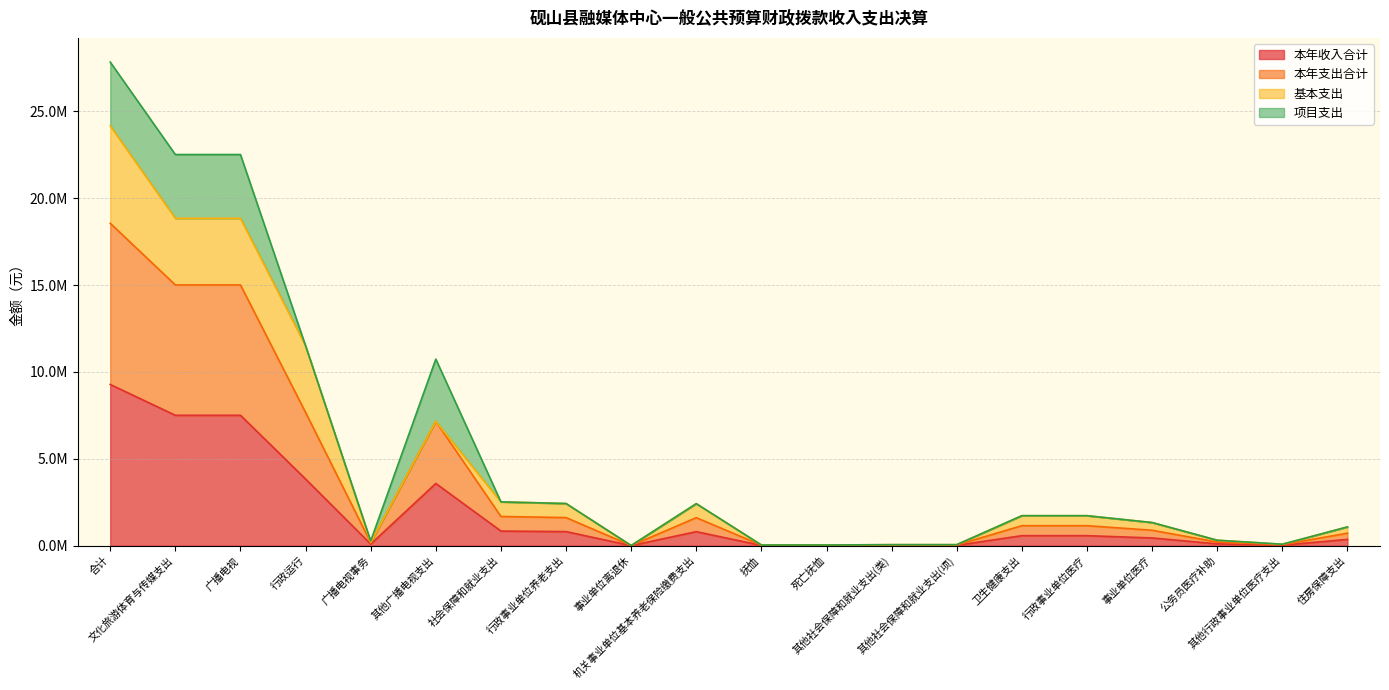

Is the value of 本年支出合计 at 行政事业单位医疗 greater than the value of 本年收入合计 at 其他行政事业单位医疗支出?

Yes